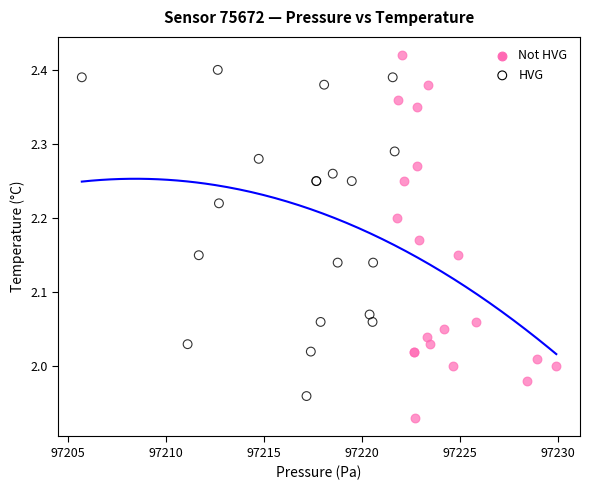

Which series has the widest spread of Y values?

Not HVG